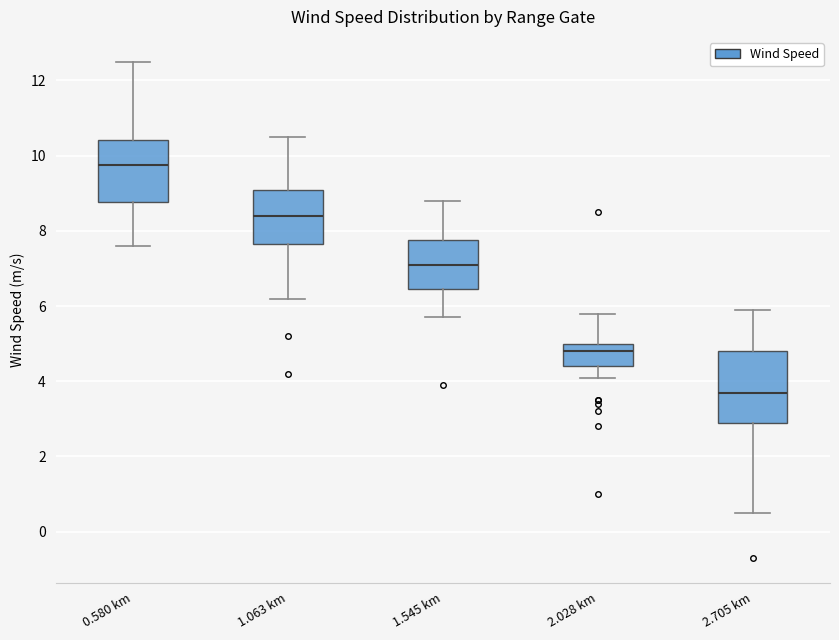

Reading left to right, transcribe this box plot: for each box, give where its median line is, the range the box spans, and where its two whiskers end, as read against the y-axis. The values are not printed on the chart, so give them approximately, as read against the axis.

0.580 km: median 9.8, box 8.8 to 10.4, whiskers 7.6 to 12.6
1.063 km: median 8.4, box 7.6 to 9.2, whiskers 6.2 to 10.6
1.545 km: median 7.2, box 6.4 to 7.8, whiskers 5.8 to 8.8
2.028 km: median 4.8, box 4.4 to 5.0, whiskers 4.2 to 5.8
2.705 km: median 3.8, box 3.0 to 4.8, whiskers 0.6 to 6.0